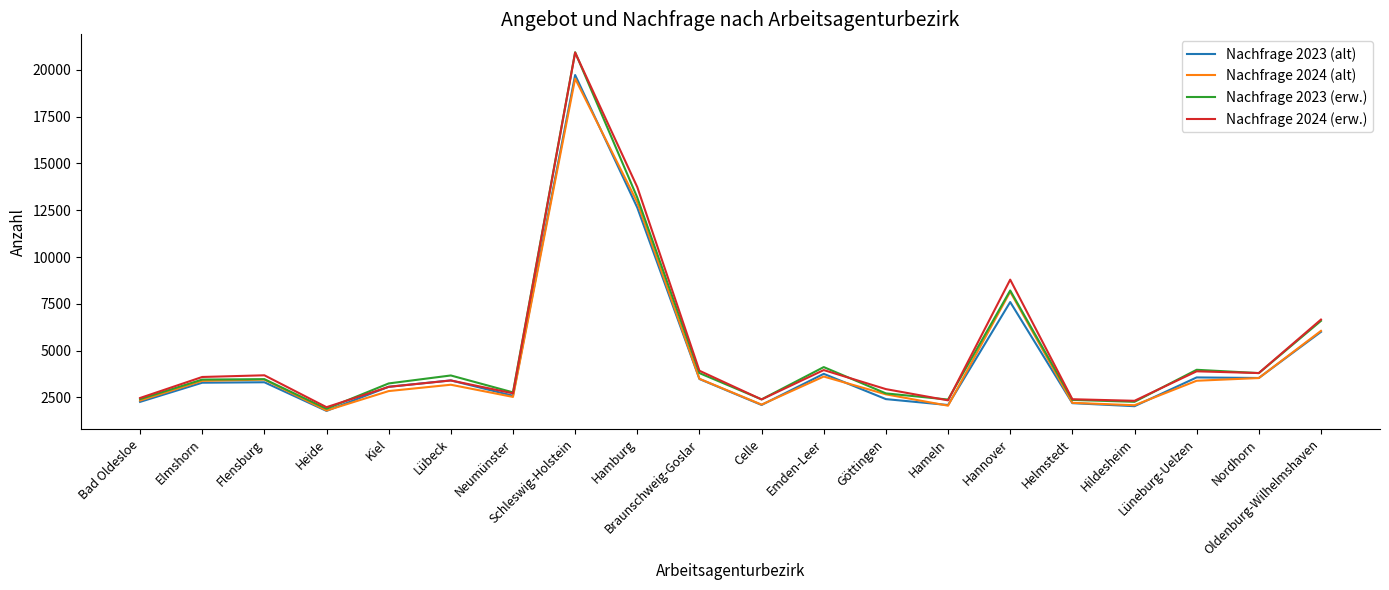

What is the smallest value displayed?

1782